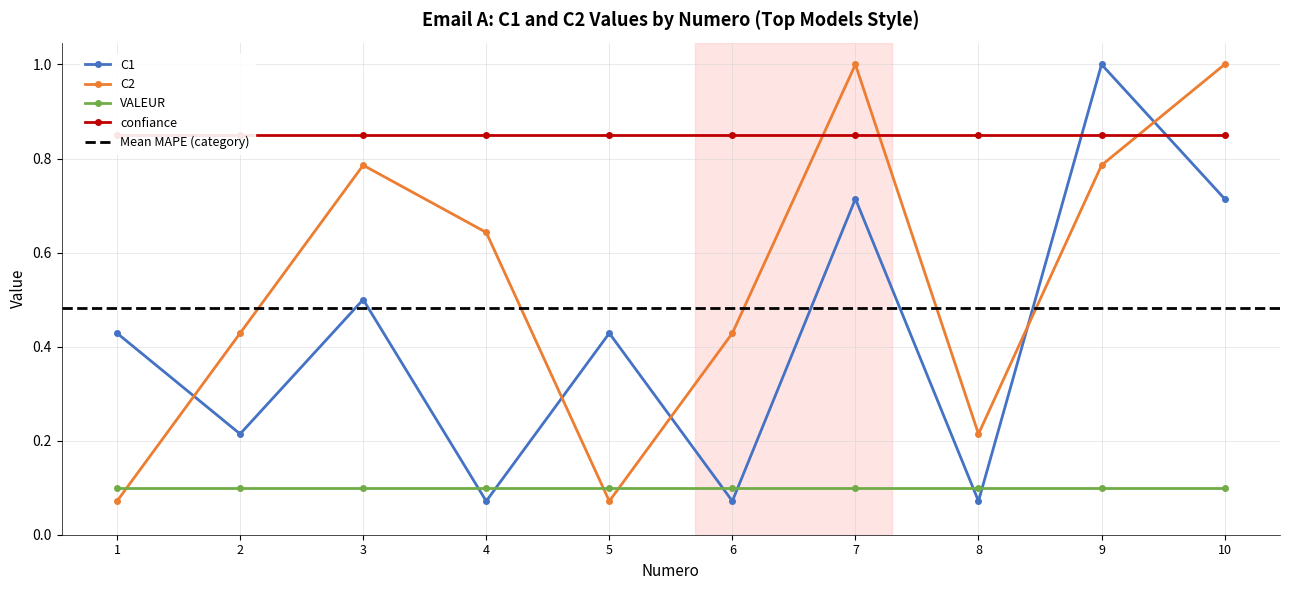

In C2, how many points are lower than both neighbors (excluding endpoints)?

2